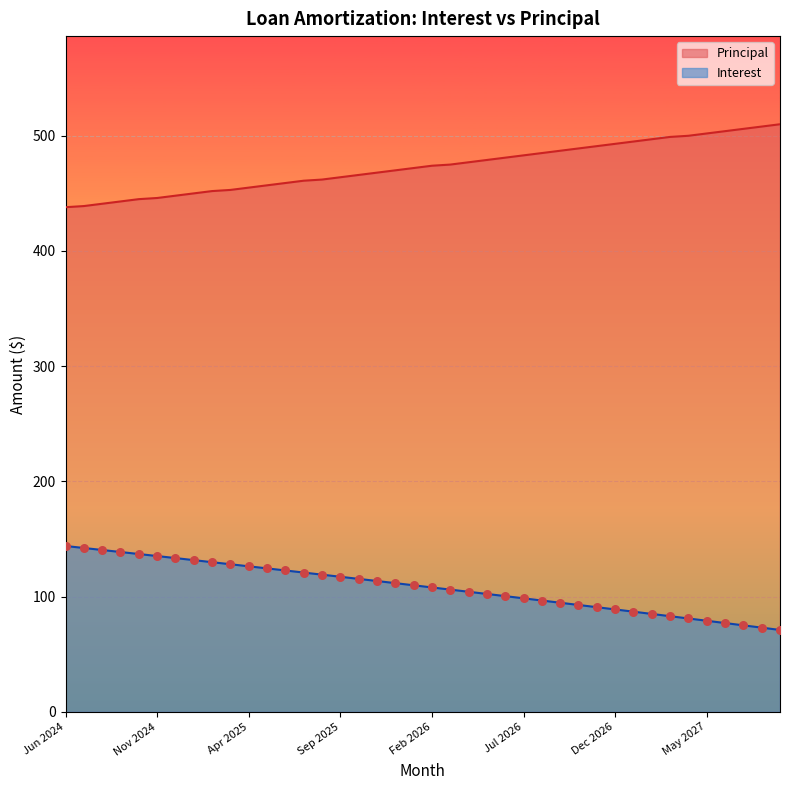

At which category is the sum across all series the highest?

Mar 2027